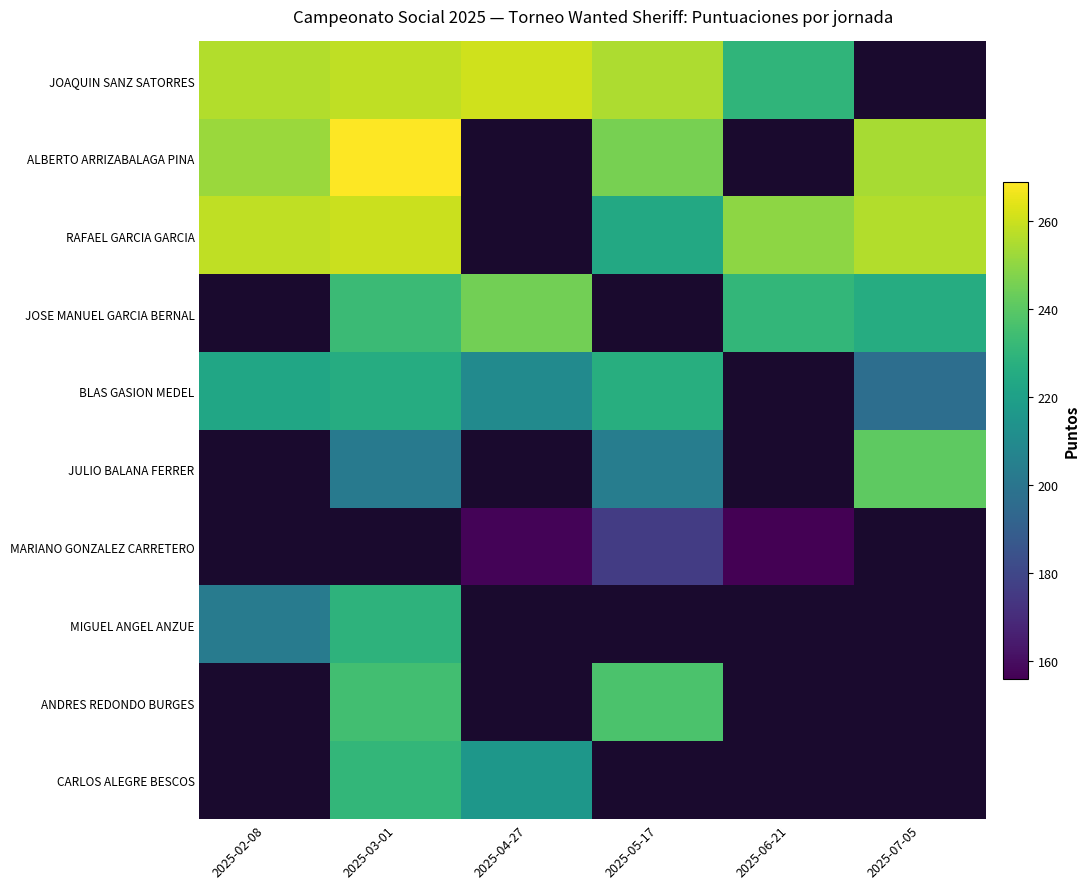

The JULIO BALANA FERRER series shows 70.9 at 2025-05-17. True or false?

False